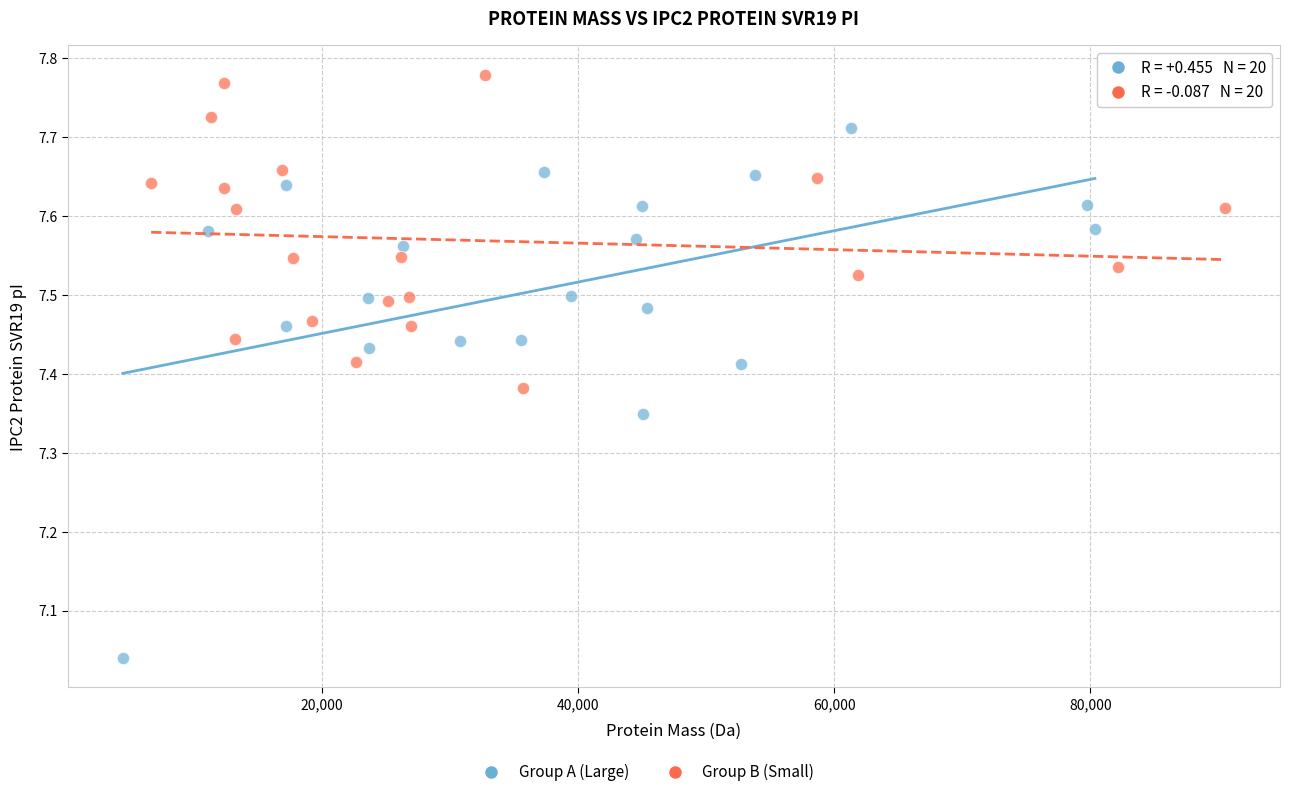

Which series has the widest spread of Y values?

Group A (Large)